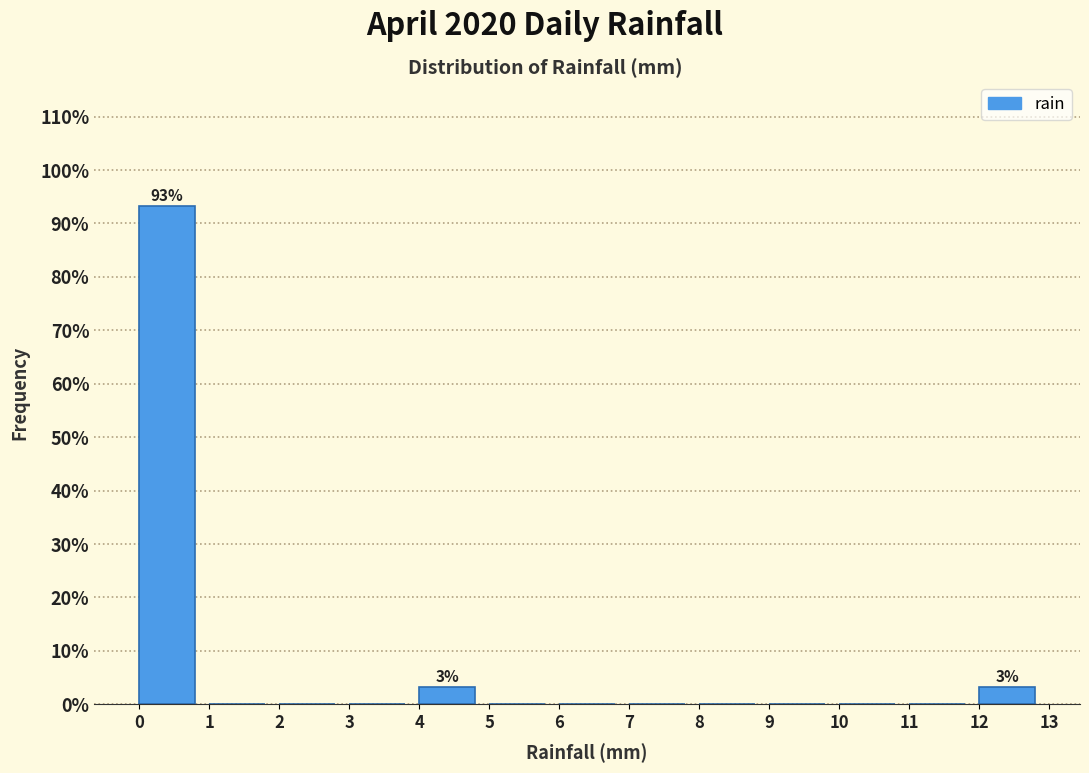

Over which range of the x-axis is the bar tallest?

0 to 1